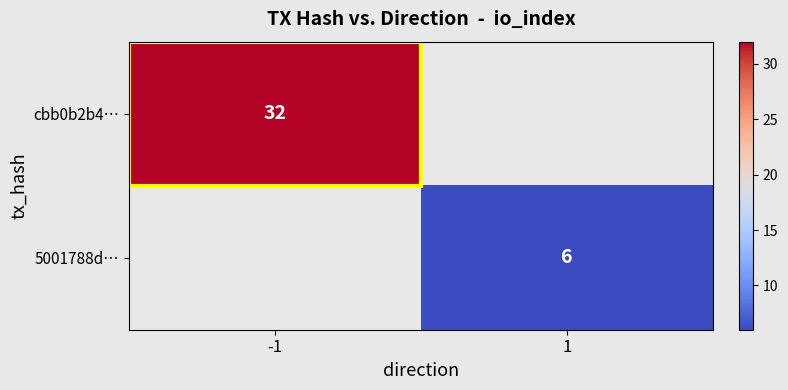

How many distinct data groups are displayed?

2